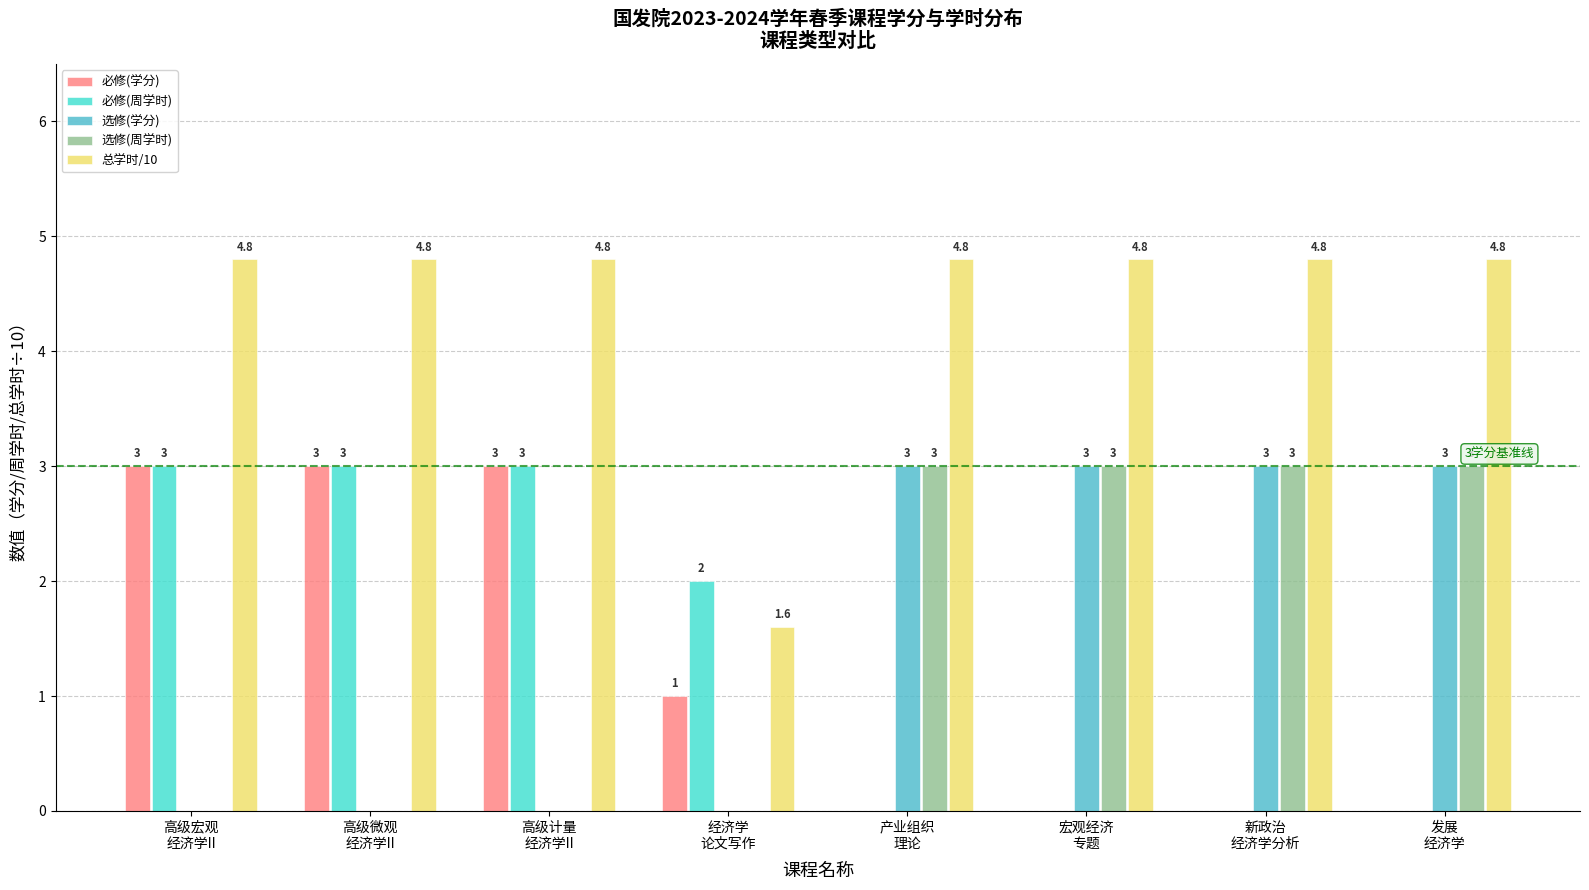

How many series are shown in this chart?

5